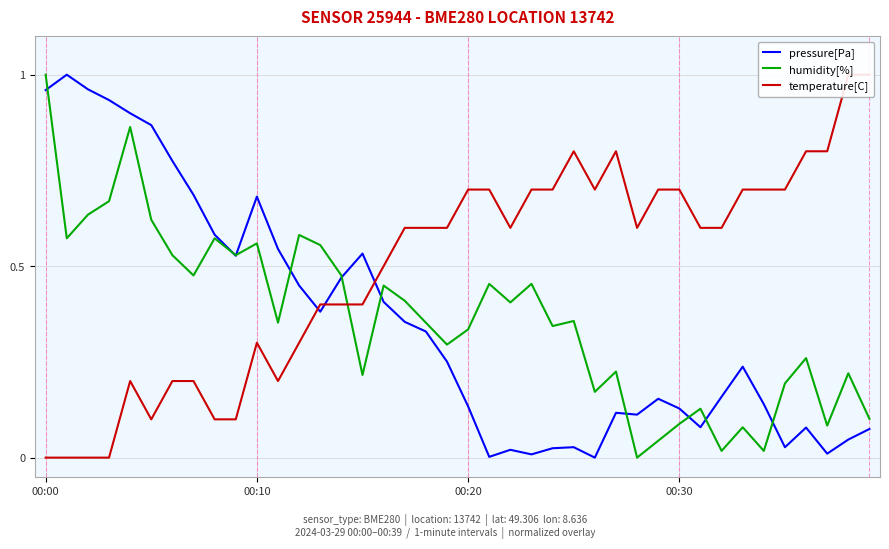

Which category has the highest value in the humidity[%] series?

00:00